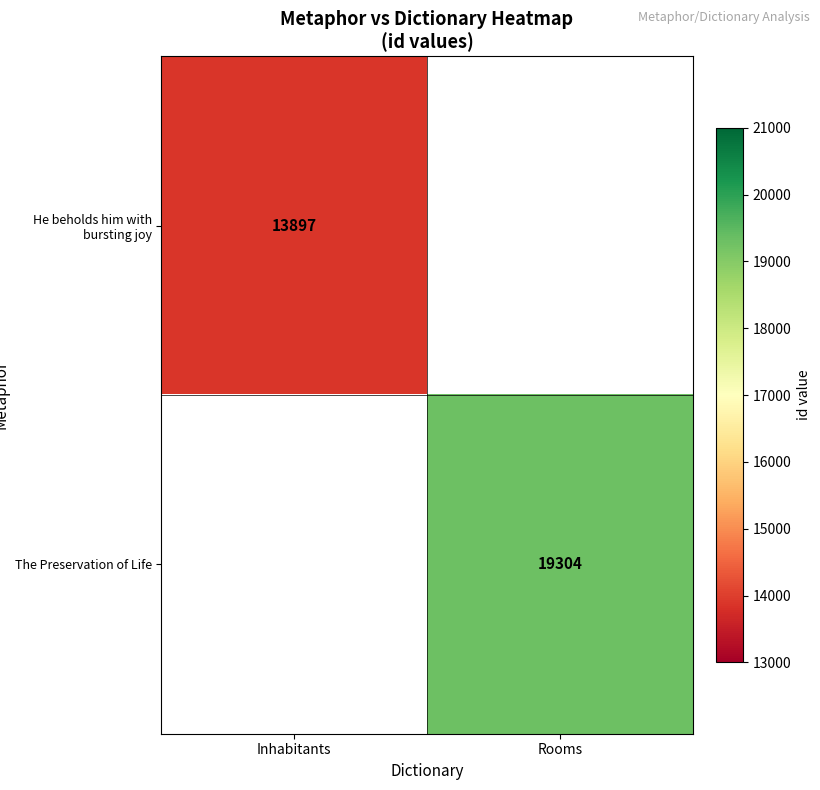

True or false: He beholds him with bursting joy has a value of 18494 at Inhabitants.

False